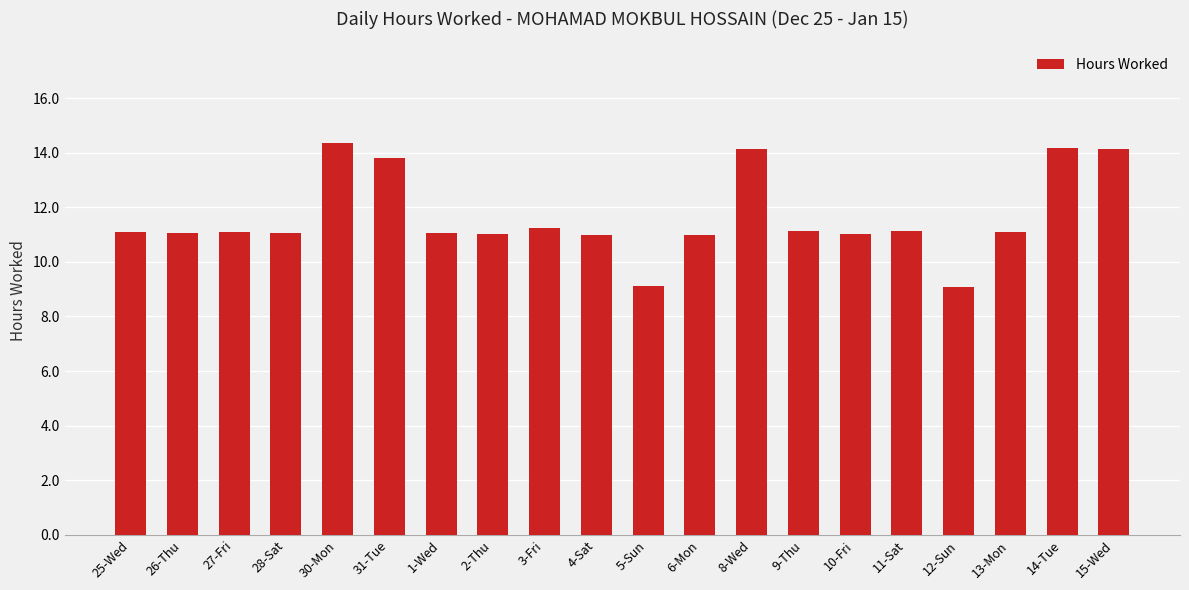

What is the sum of all values?

232.7